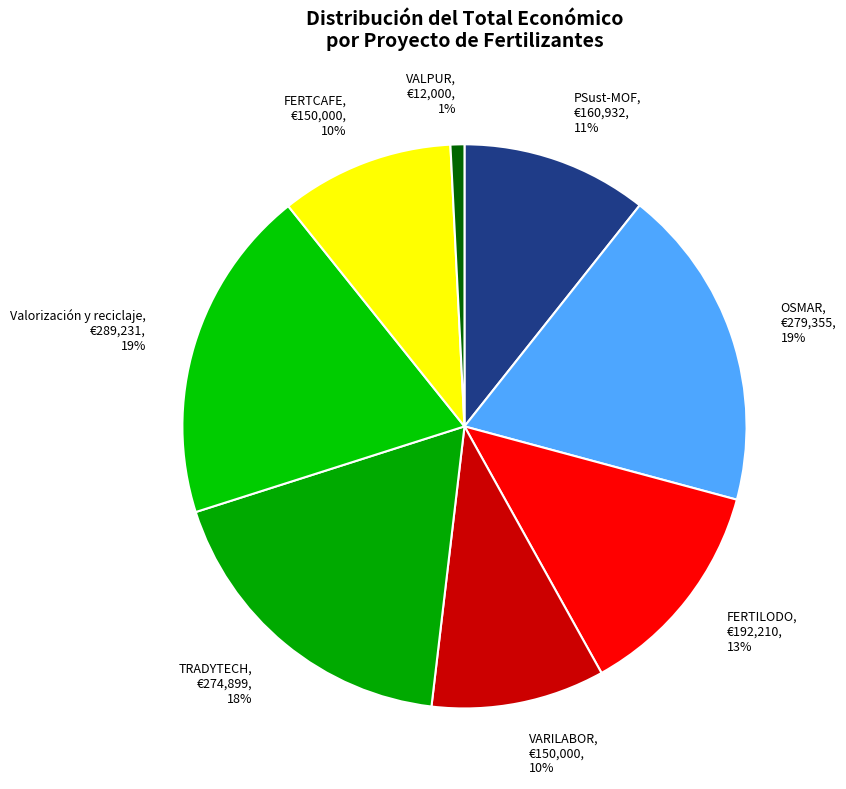

To the nearest percent, what percentage of the pie is TRADYTECH, €274,899, 18%?

18%